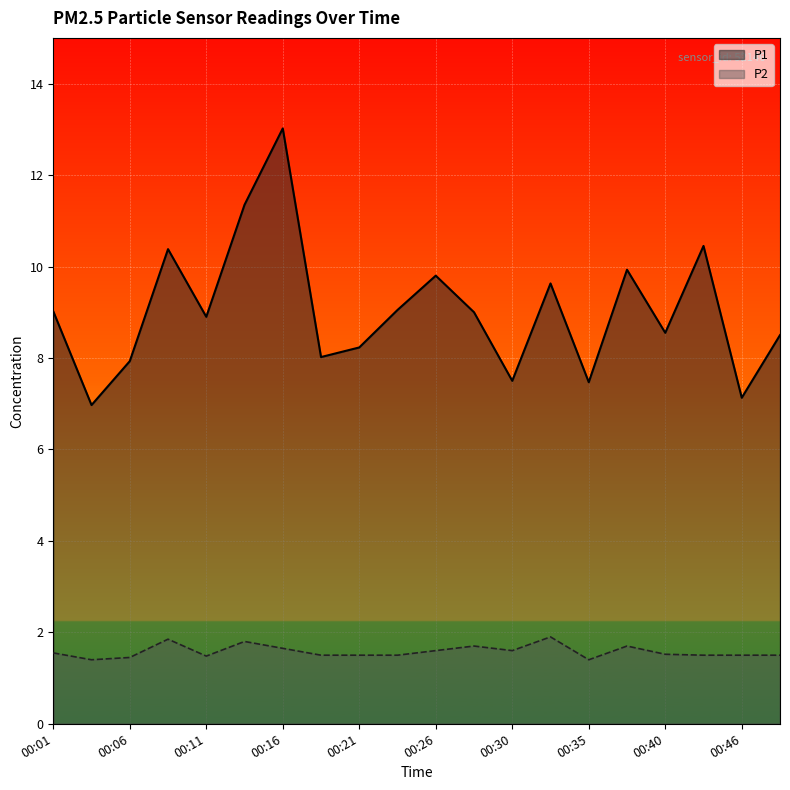

What is the value of the P1 point at the 6th from the left?

11.3